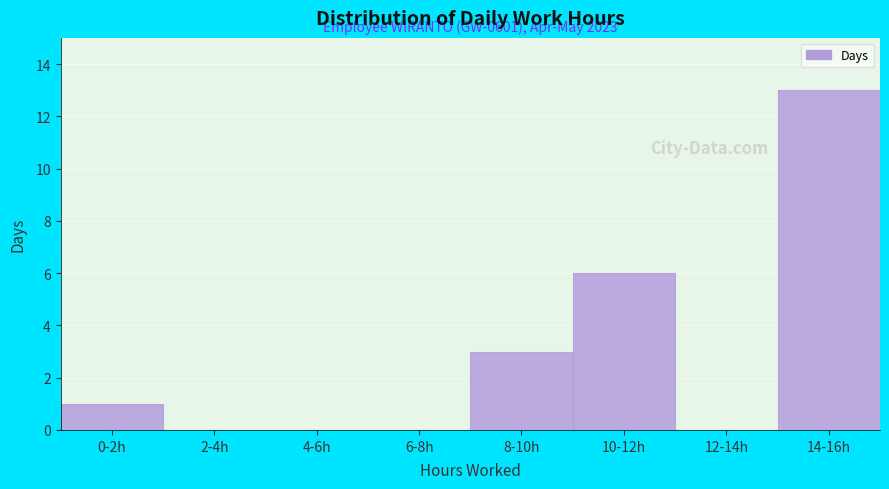

Reading left to right, extract all data points from this chart.

0-2h=1	2-4h=0	4-6h=0	6-8h=0	8-10h=3	10-12h=6	12-14h=0	14-16h=13